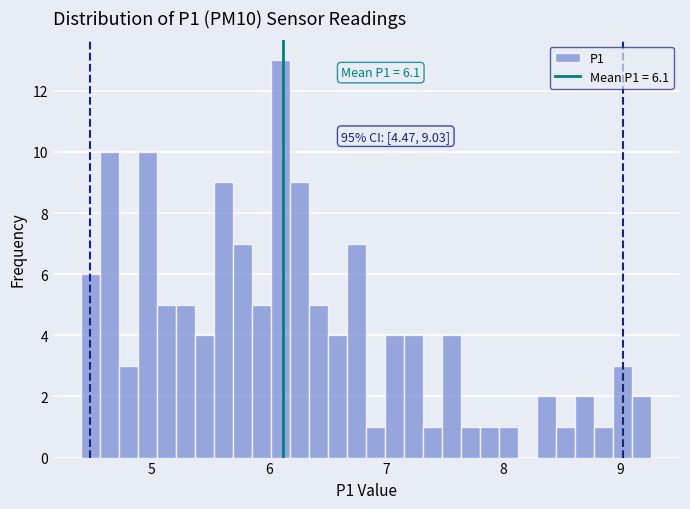

Around what value on the x-axis is the tallest bar? Give the approximate position of its centre, as read against the axis.

6.1